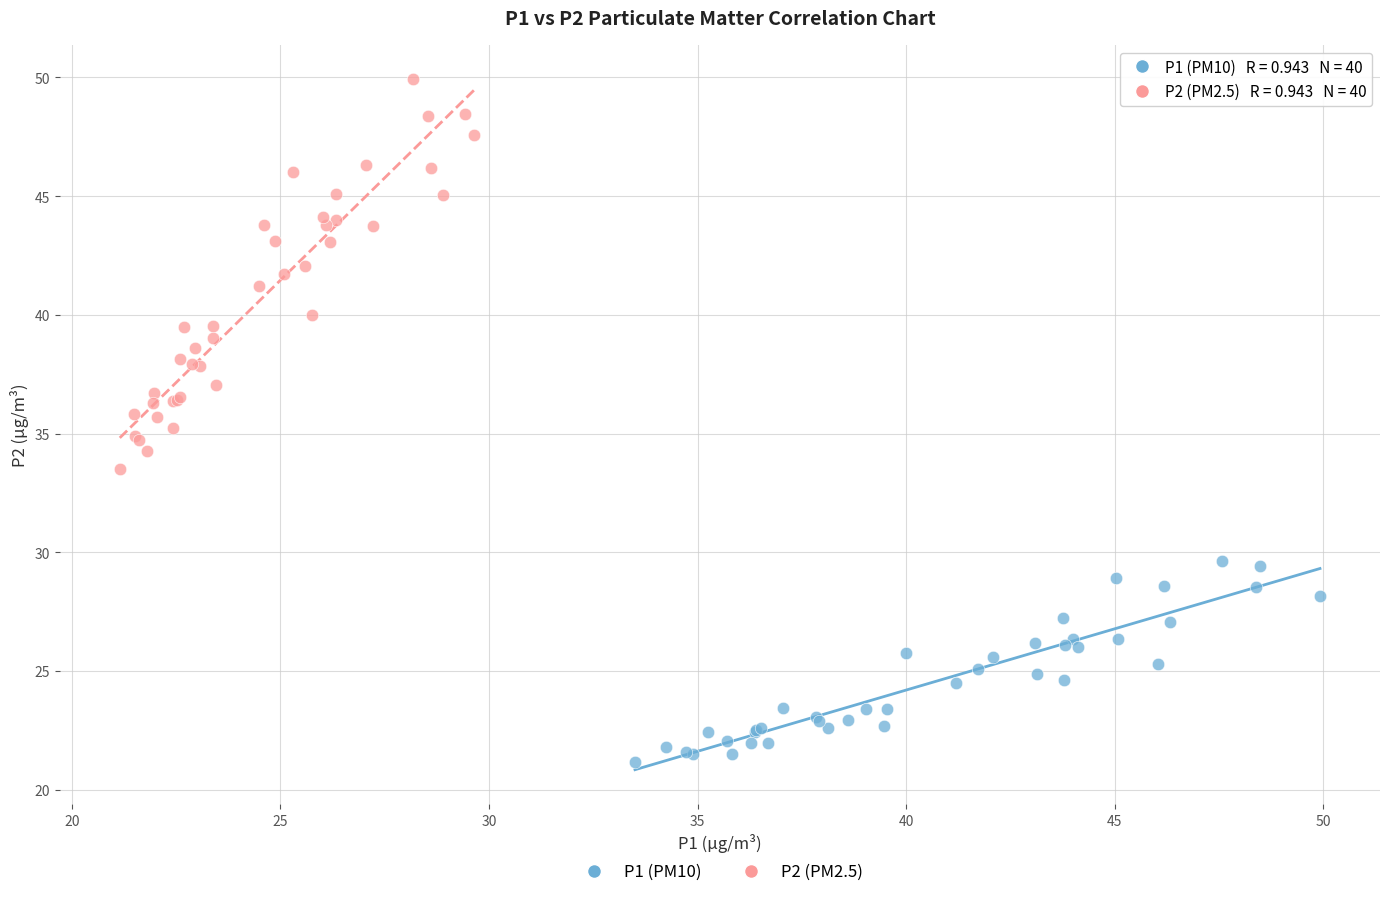

Which series contains the highest Y value?

P2 (PM2.5)